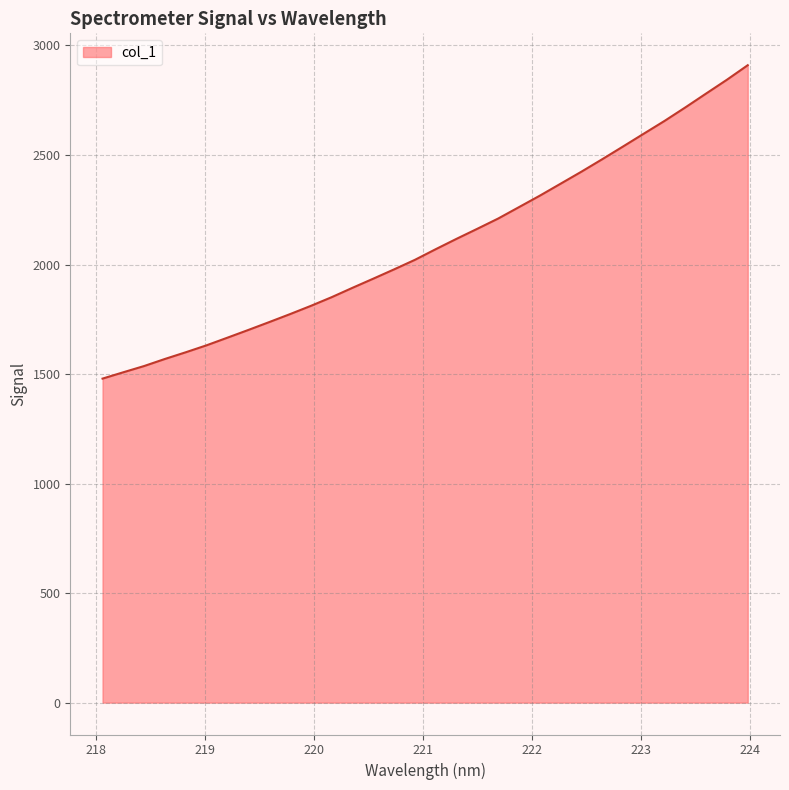

What is the maximum value shown in the chart?

2909.8